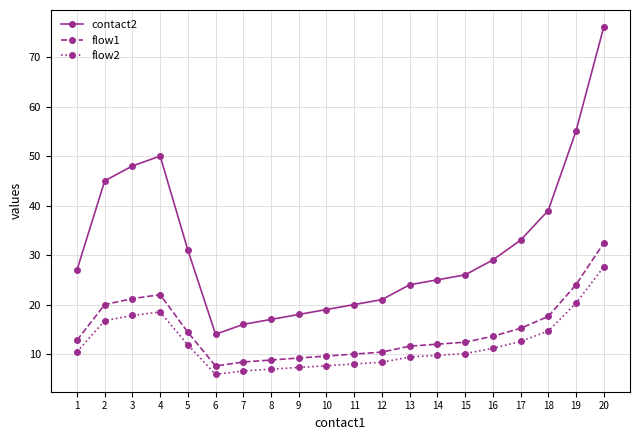

Rank the series at 8 from lowest to highest value.

flow2, flow1, contact2